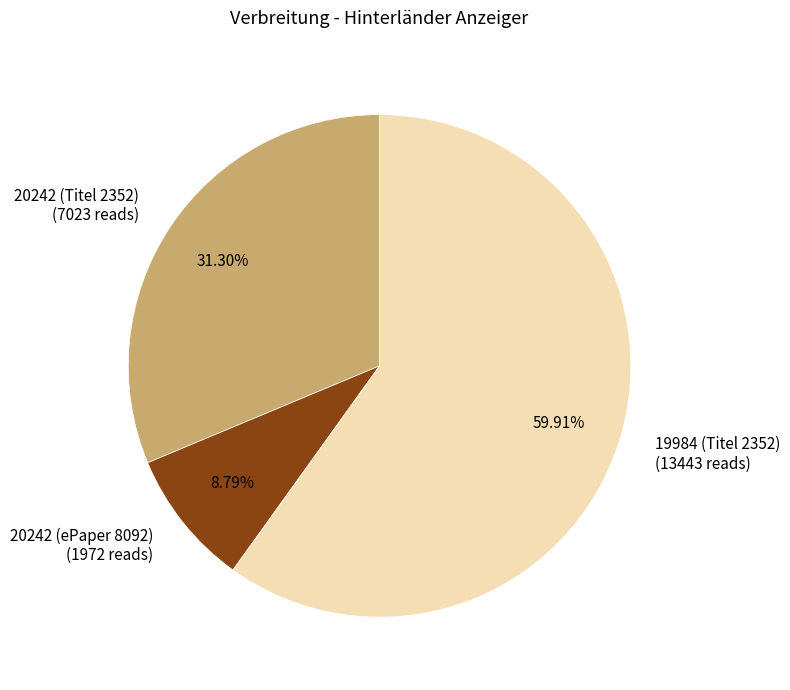

Which category accounts for the majority?

19984 (Titel 2352)